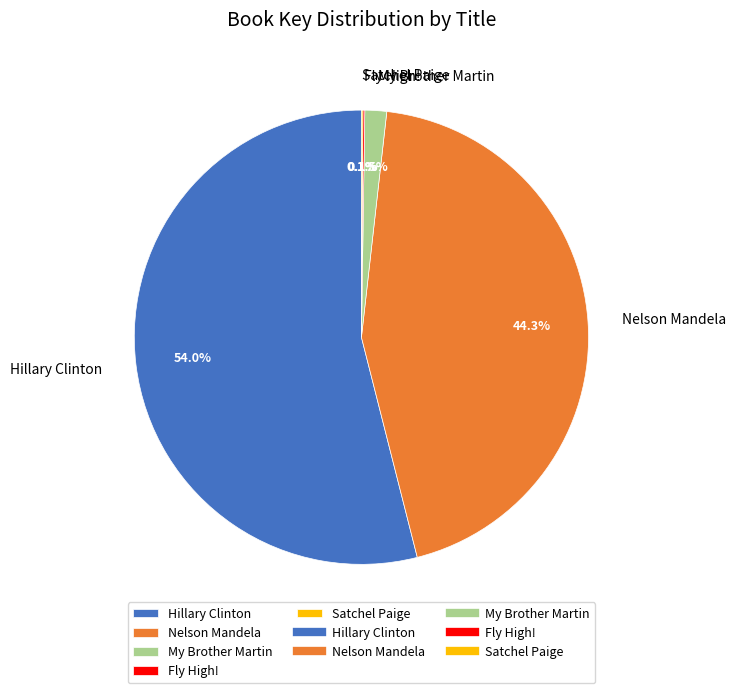

To the nearest percent, what is the average slice percentage?

20%